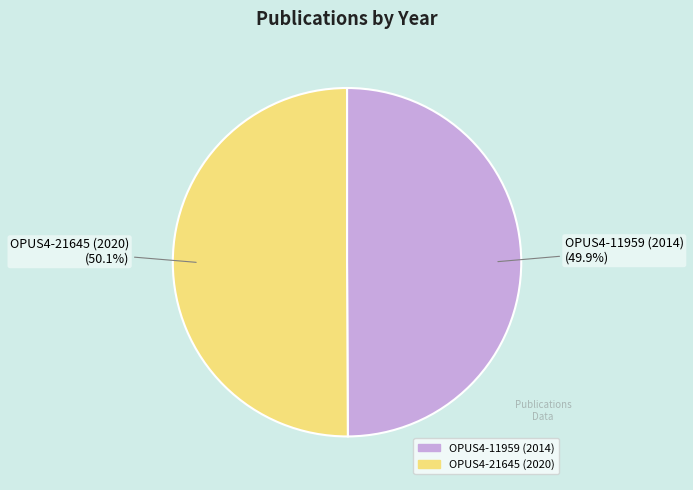

Is there any slice that represents more than half of the pie?

Yes